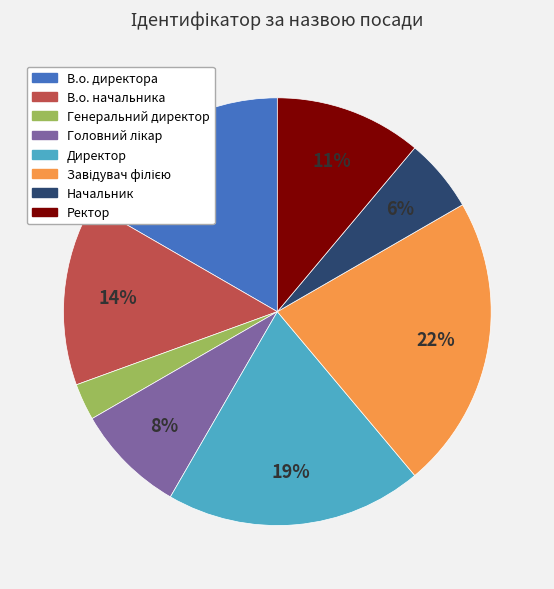

How many segments does this pie chart have?

8